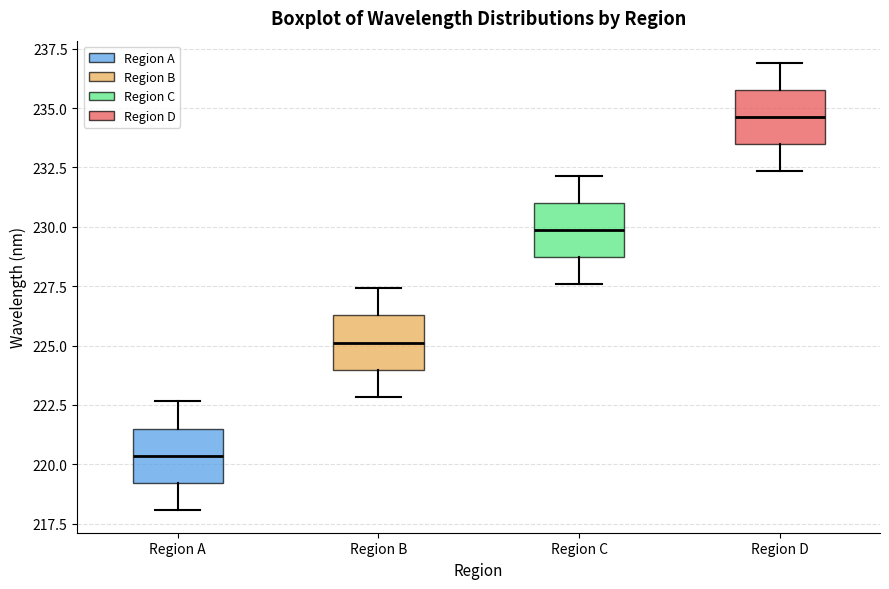

Reading left to right, read every box against the y-axis: the position of its median line, the range the box covers, and the ends of its whiskers. The values are not printed on the chart, so give them approximately, as read against the axis.

Region A: median 220.5, box 219.0 to 221.5, whiskers 218.0 to 222.5
Region B: median 225.0, box 224.0 to 226.5, whiskers 223.0 to 227.5
Region C: median 230.0, box 228.5 to 231.0, whiskers 227.5 to 232.0
Region D: median 234.5, box 233.5 to 236.0, whiskers 232.5 to 237.0